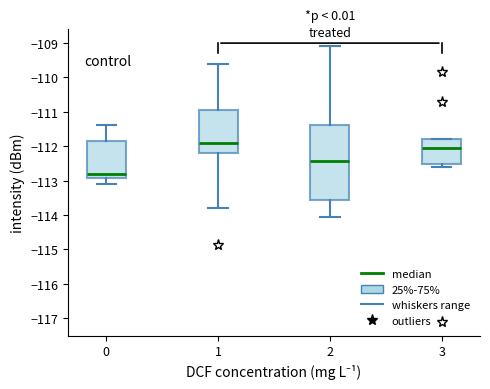

Comparing the boxes themselves (not the whiskers), which one is the tallest?

2